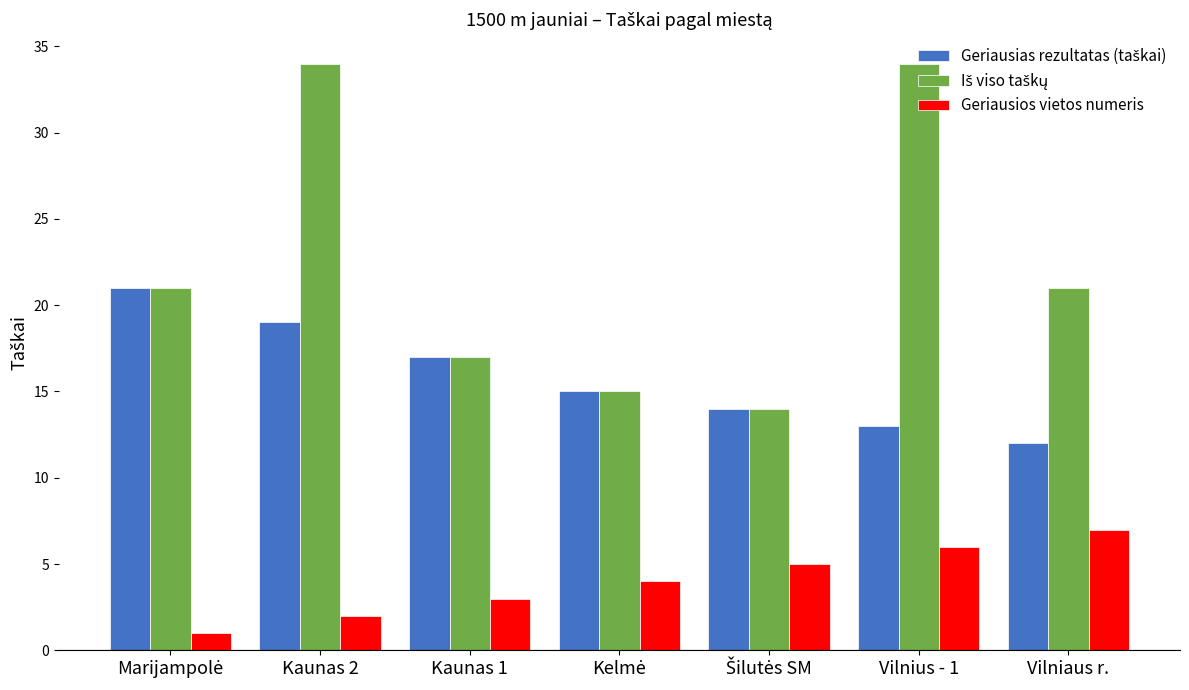

At how many categories does at least one series exceed 23?

2